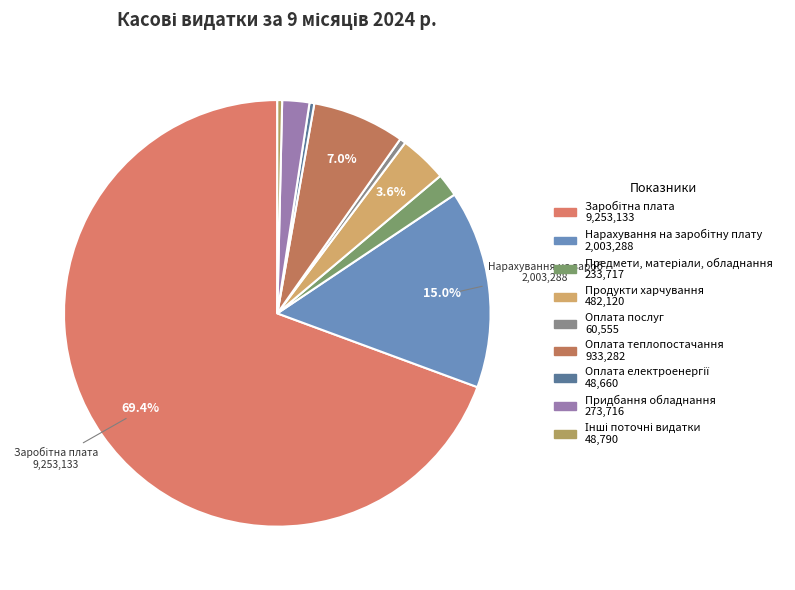

How many slices are in this pie chart?

9